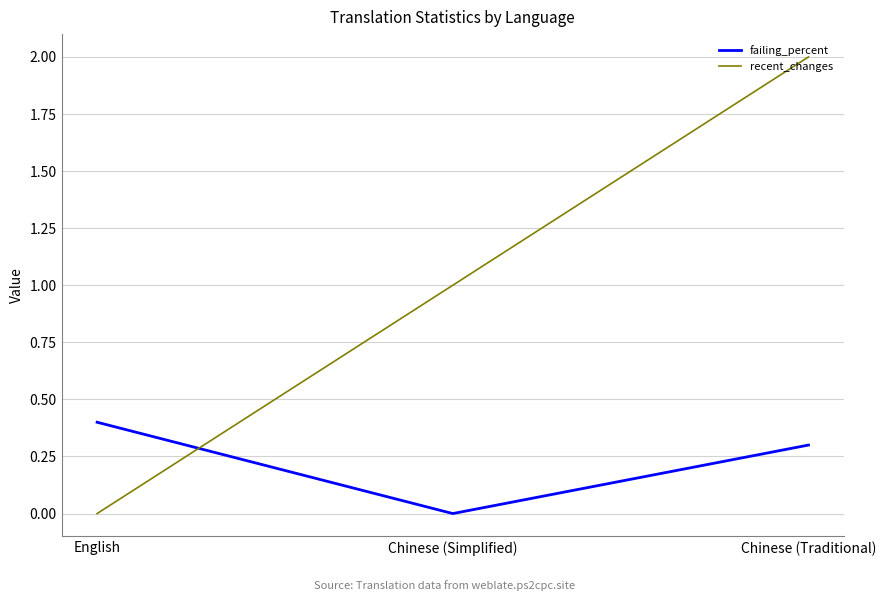

What value does the failing_percent series have at Chinese (Traditional)?

0.3